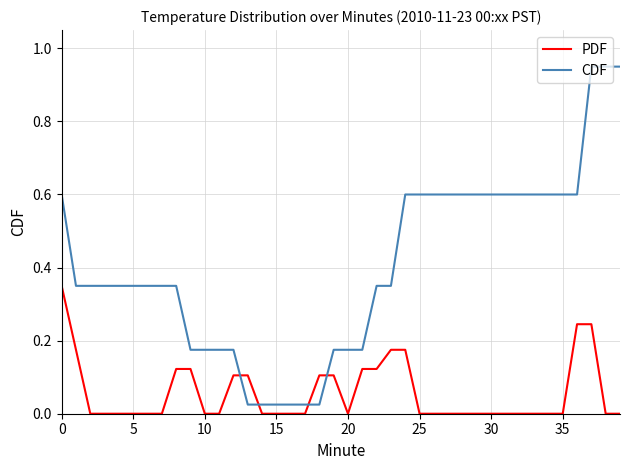

Which series has the widest spread of values?

CDF